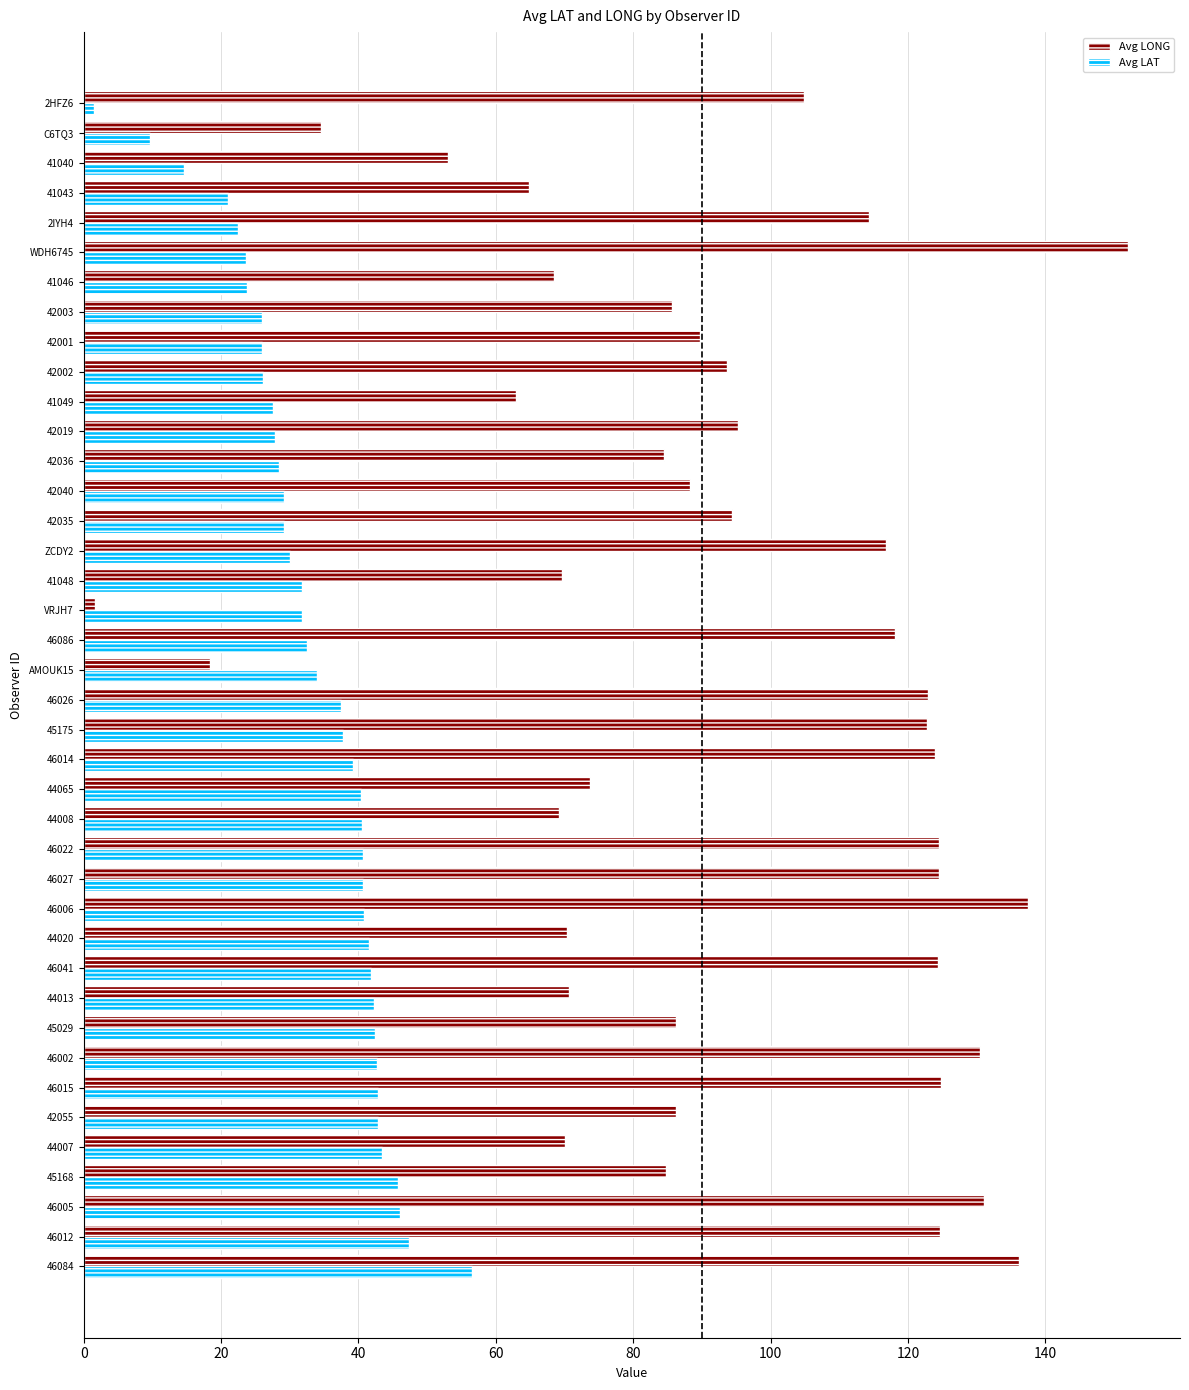

Between 46027 and 42035, which series saw the biggest shift?

Avg LONG